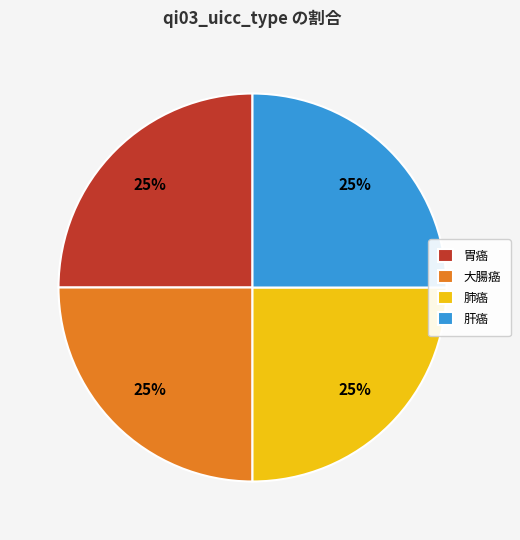

What percentage is the 大腸癌 slice, to the nearest percent?

25%